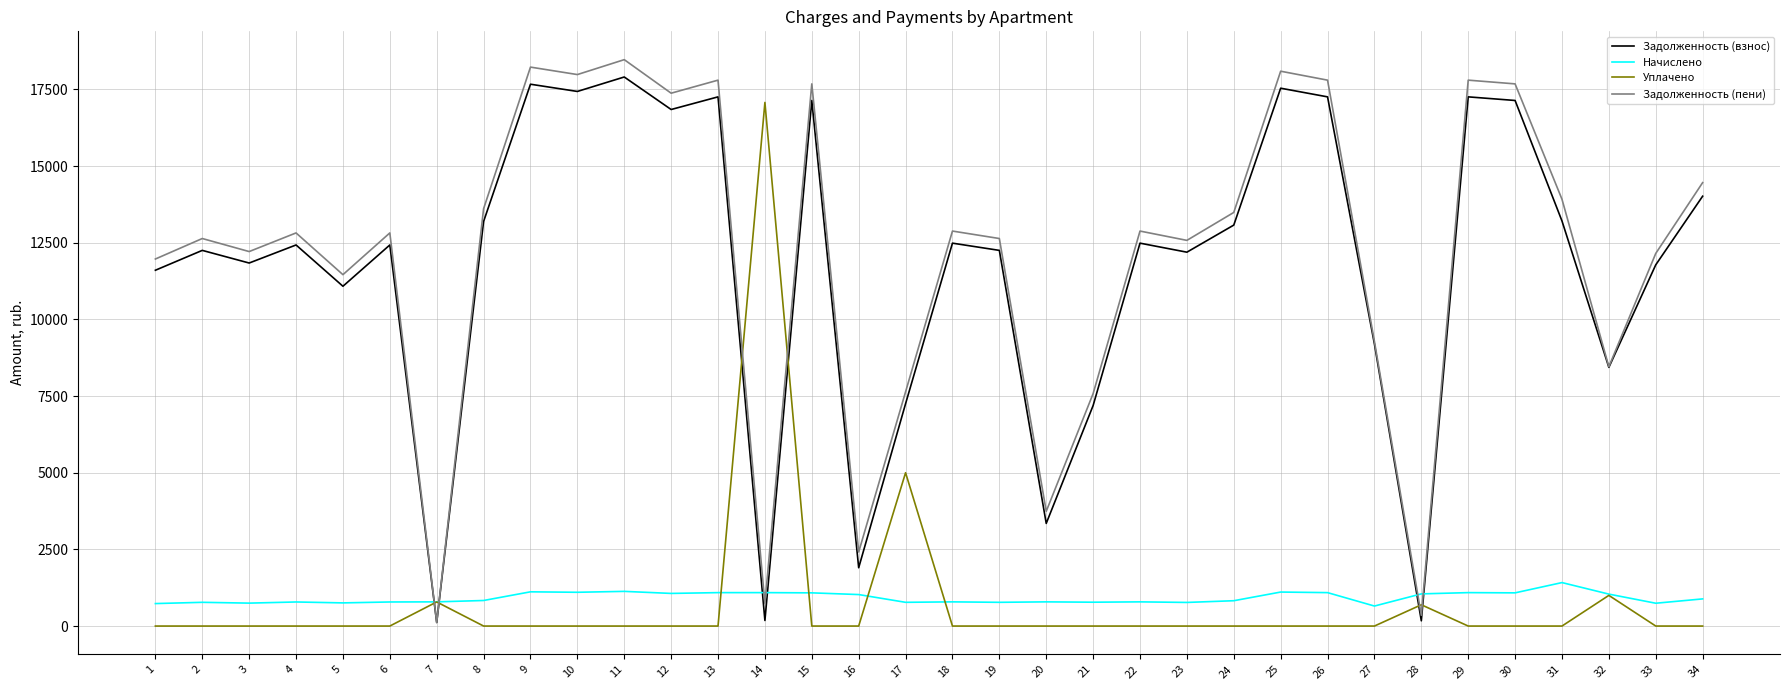

Where is the first local maximum for Задолженность (пени)?

2